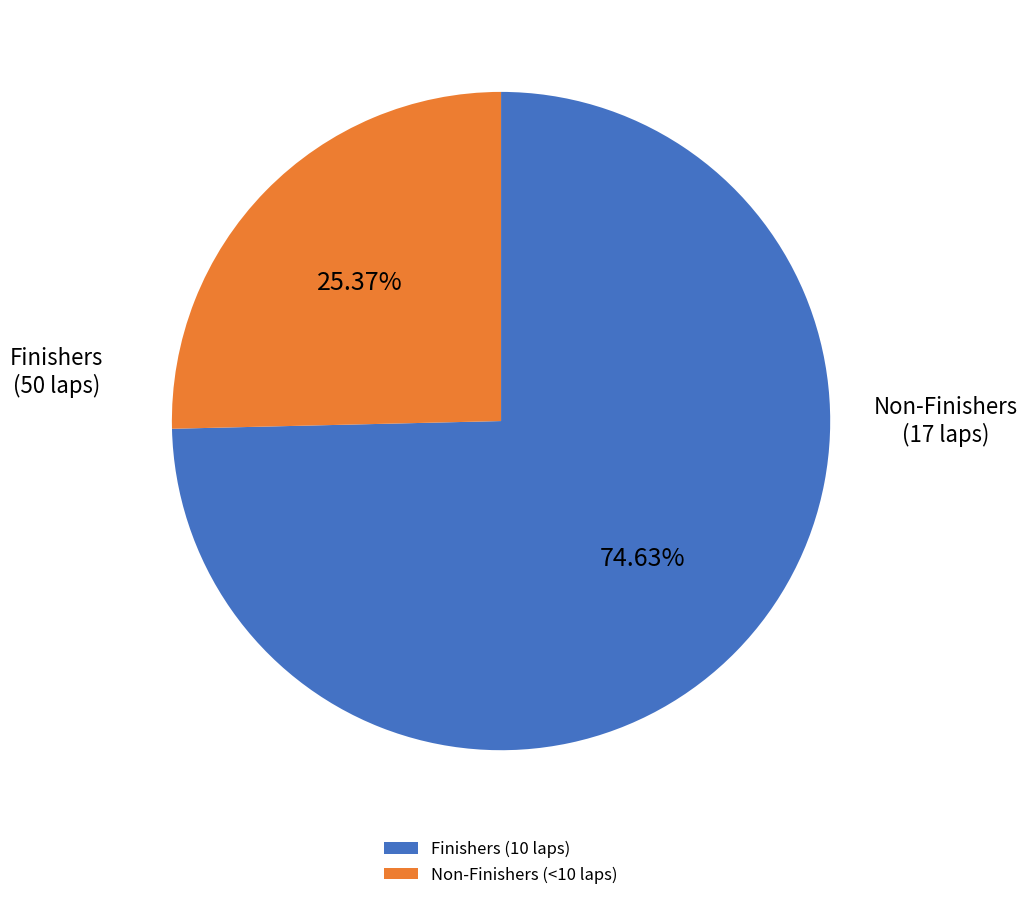

How many segments does this pie chart have?

2